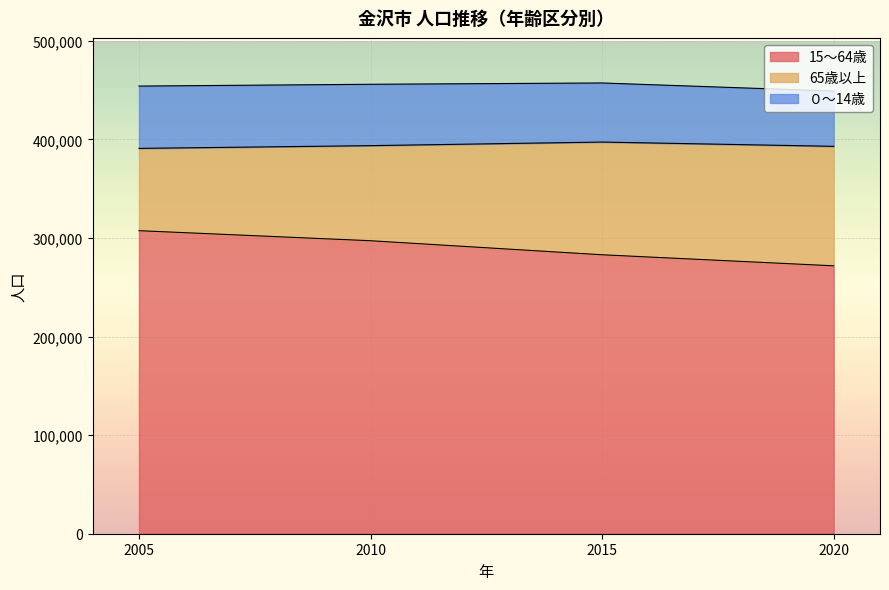

What is the value of the ０～14歳 point at the 3rd from the left?

59946